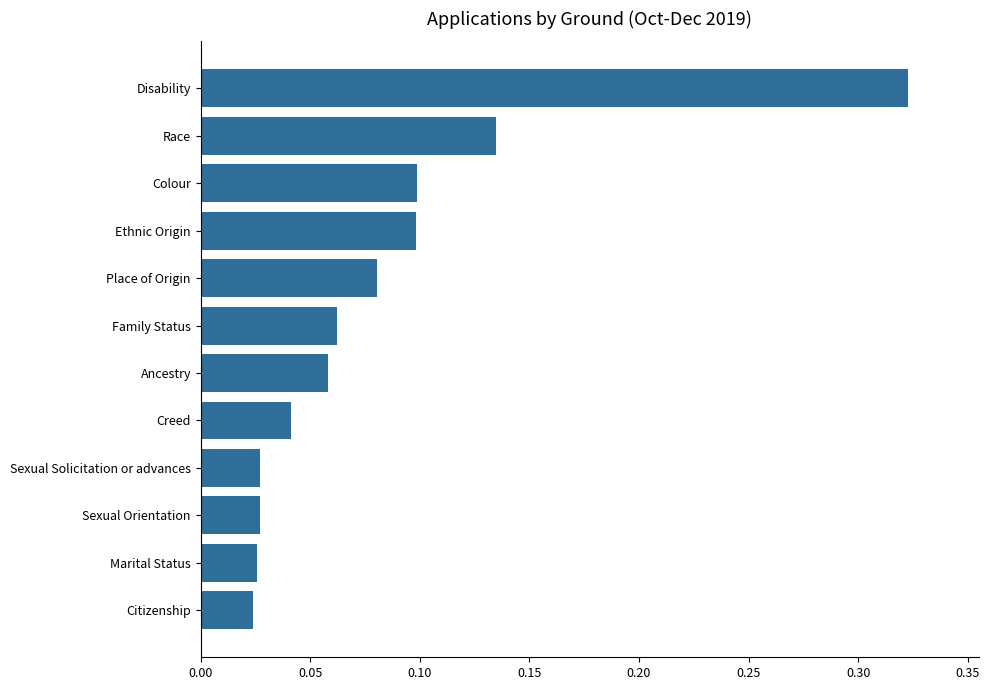

Are the bars grouped side by side (vs. stacked)?

No